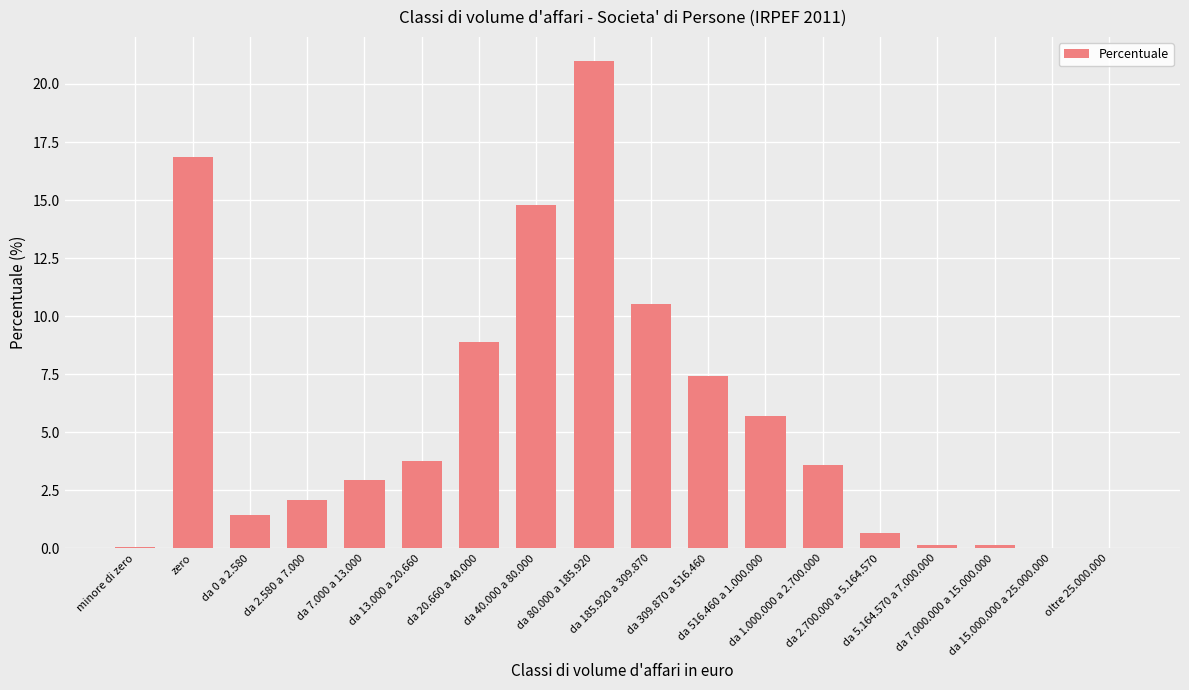

At which category does the chart reach its minimum across all series?

oltre 25.000.000